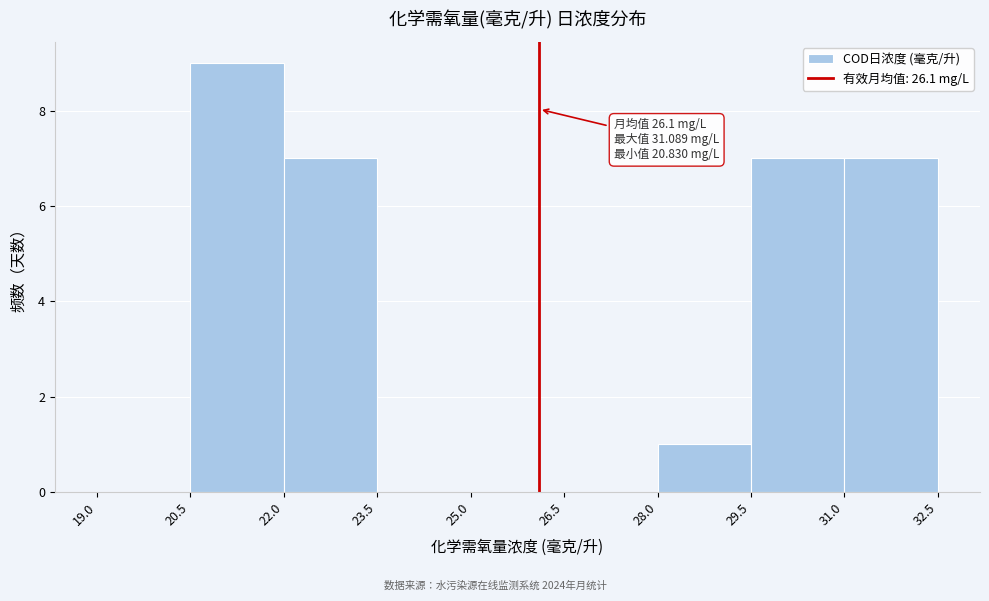

Over which range of the x-axis is the bar tallest?

20.5 to 22.0